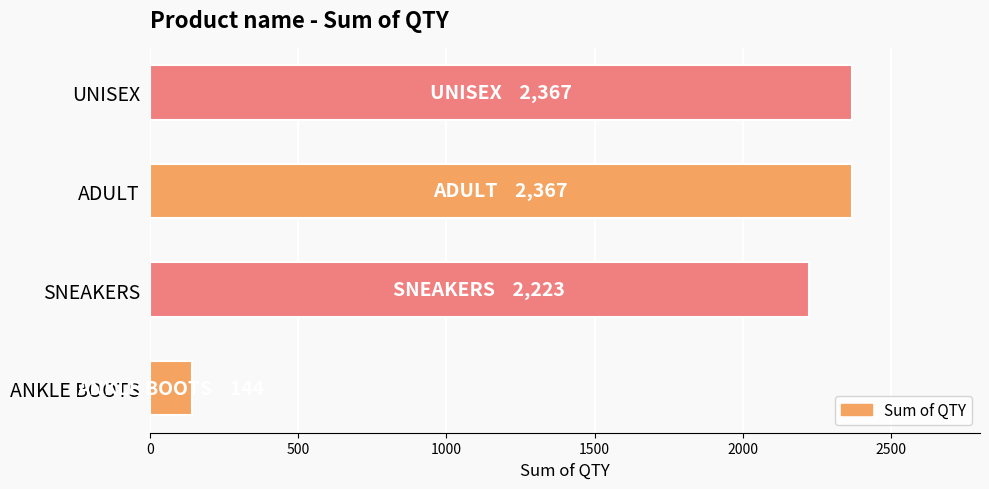

At which label is the value closest to 1255?

SNEAKERS